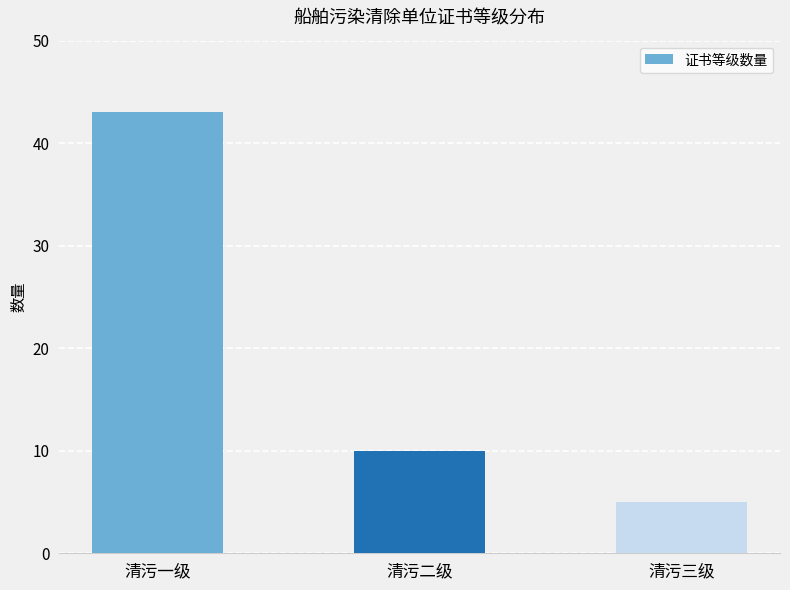

Which label corresponds to the smallest value in the chart?

清污三级